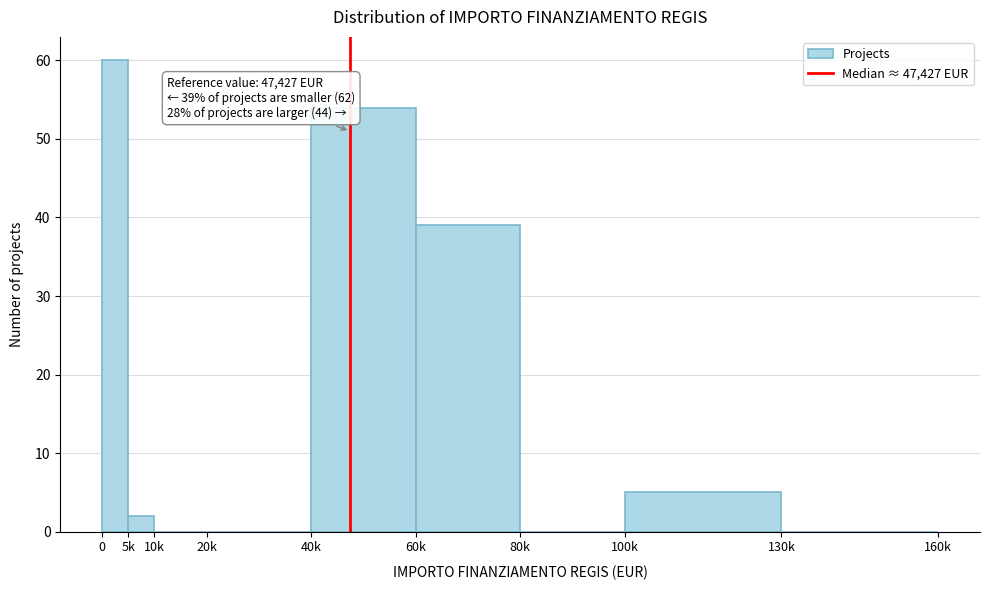

Reading left to right, extract all data points from this chart.

0=60	5k=2	10k=0	20k=0	40k=54	60k=39	80k=0	100k=5	130k=0